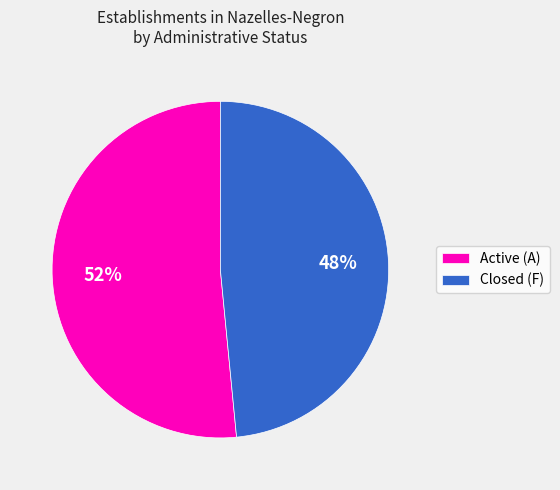

Is there any slice that represents more than half of the pie?

Yes